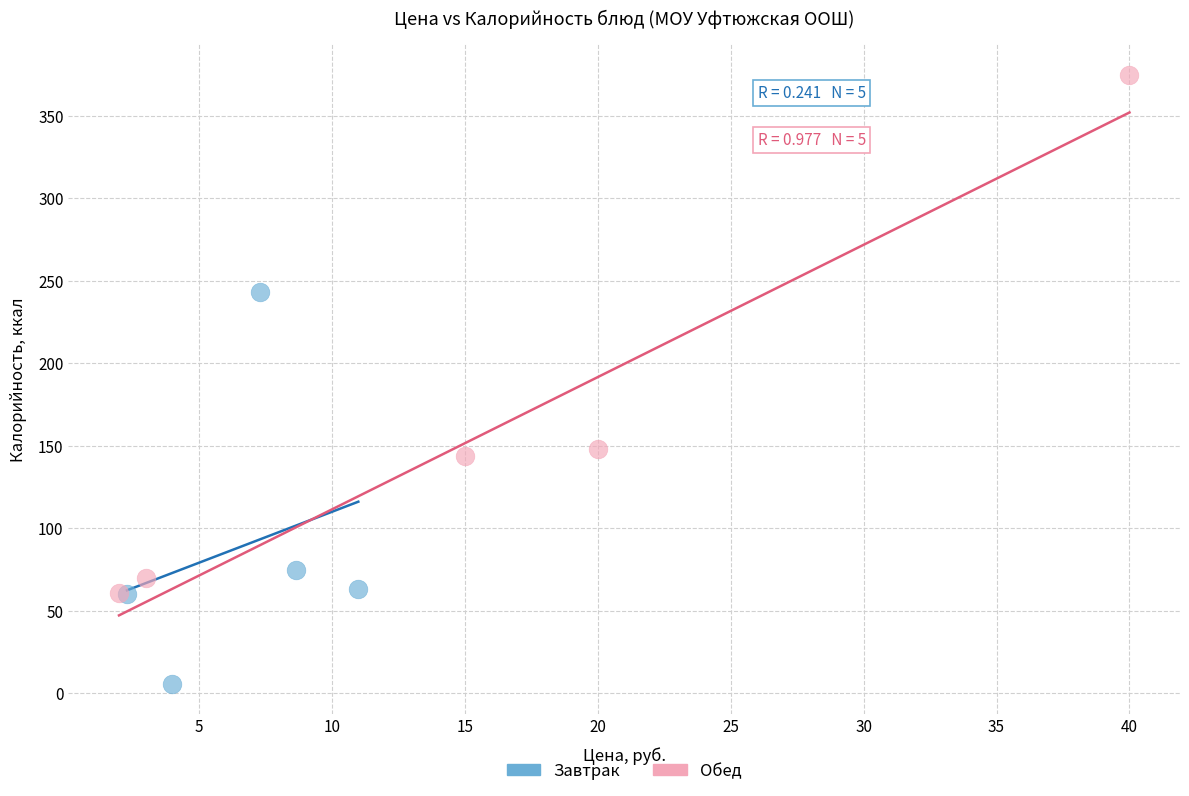

Which series has the widest spread of Y values?

Обед